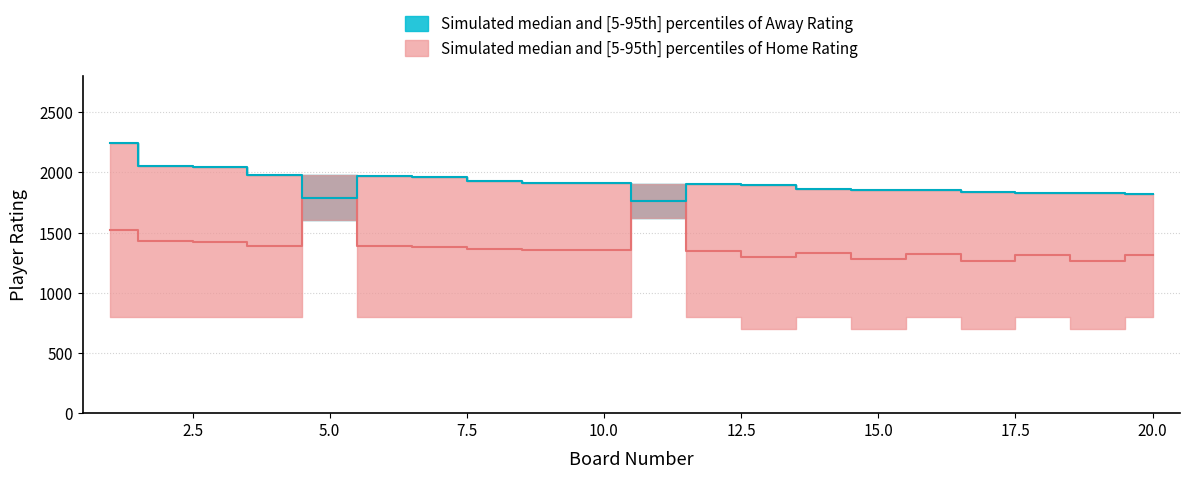

How many categories are shown in the chart?

20